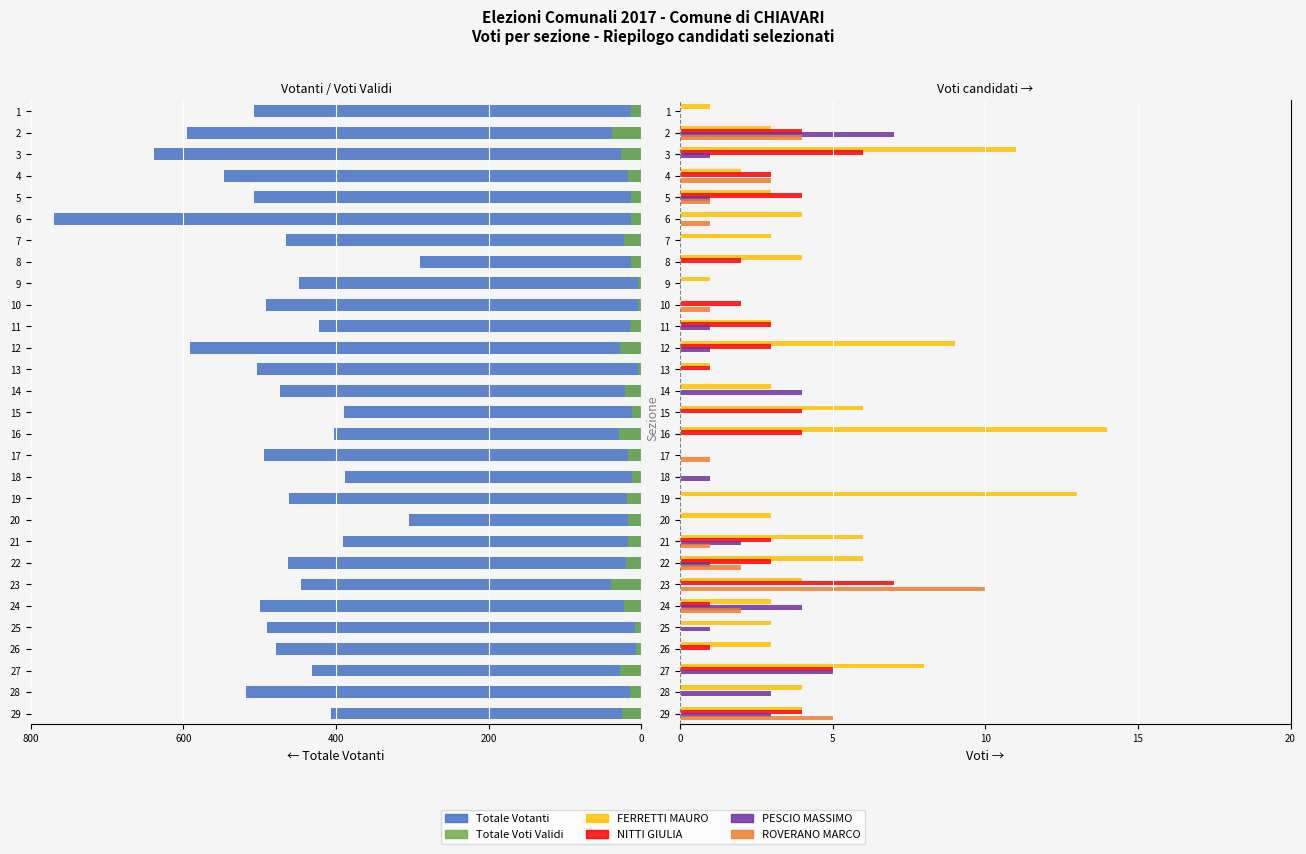

How many values in the ROVERANO MARCO series exceed 0?

11